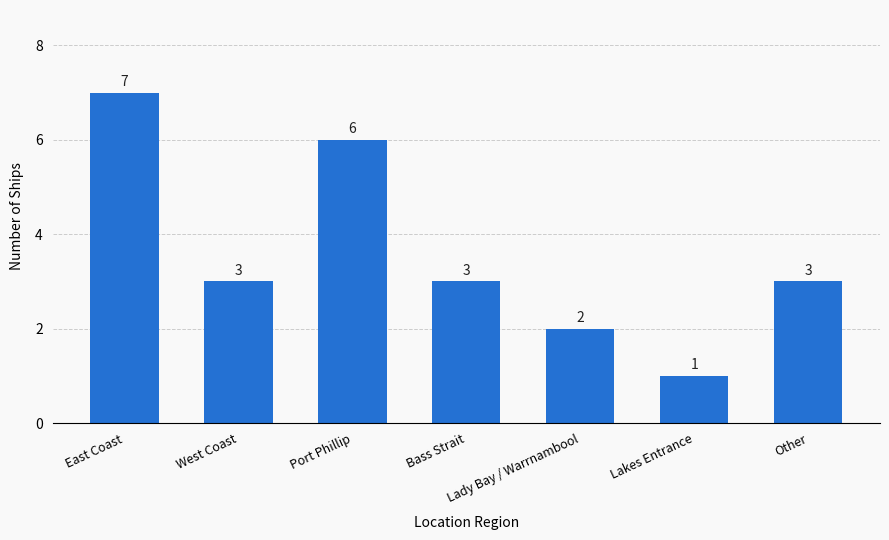

Which has a higher value, East Coast or West Coast?

East Coast